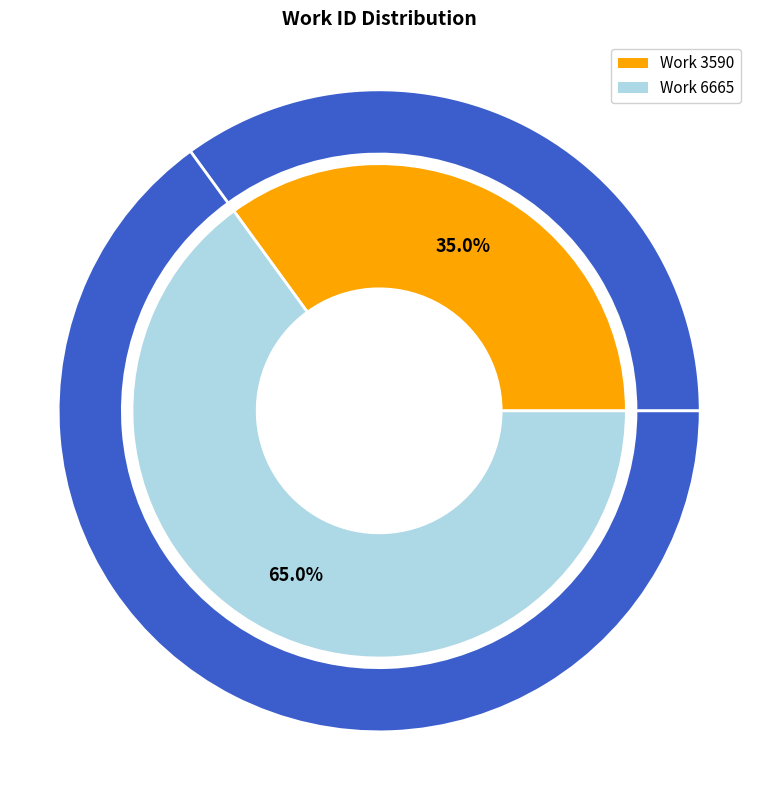

Which category has the smallest portion of the pie?

Work 3590